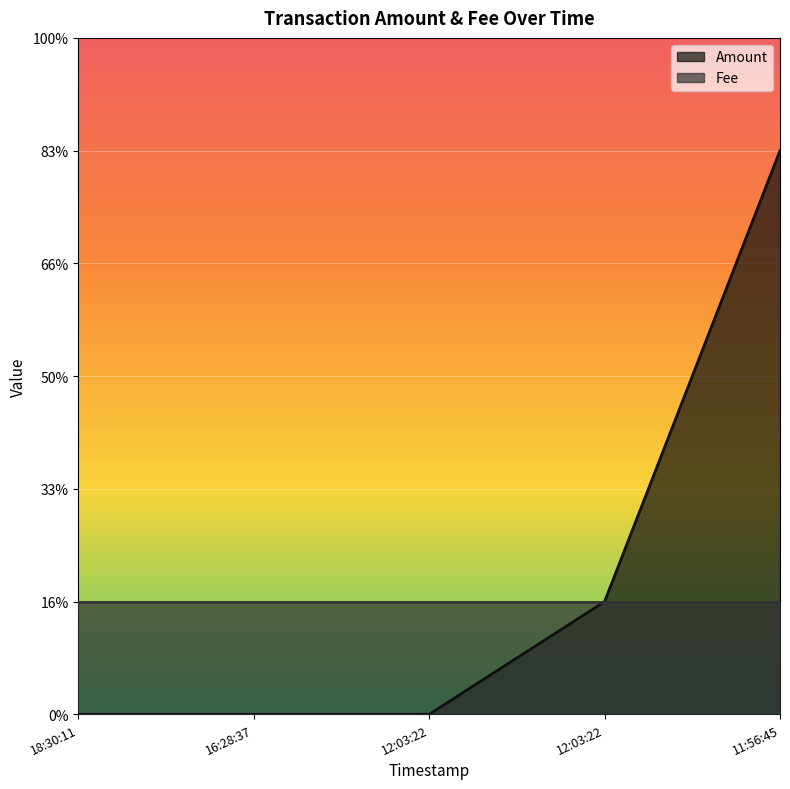

What are all the series names shown in the legend?

Amount, Fee